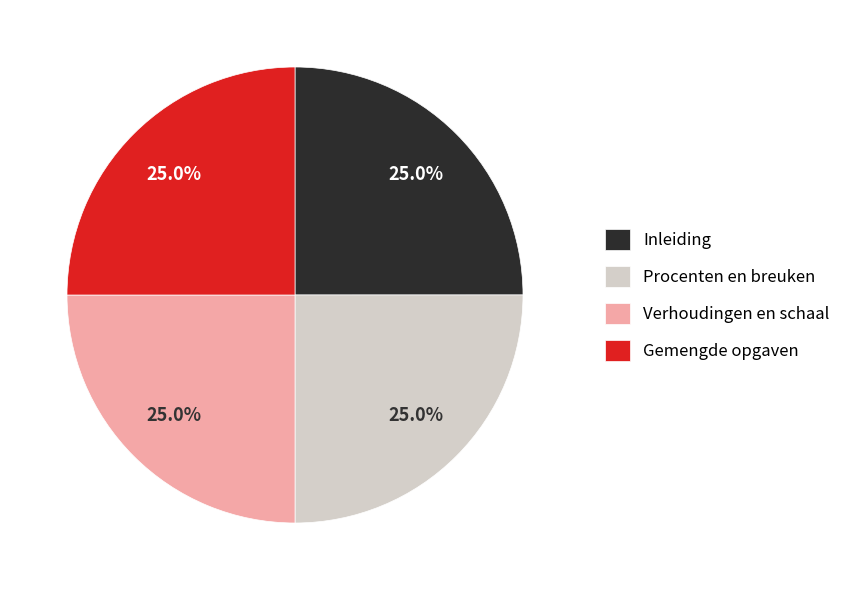

Is there any slice that represents more than half of the pie?

No